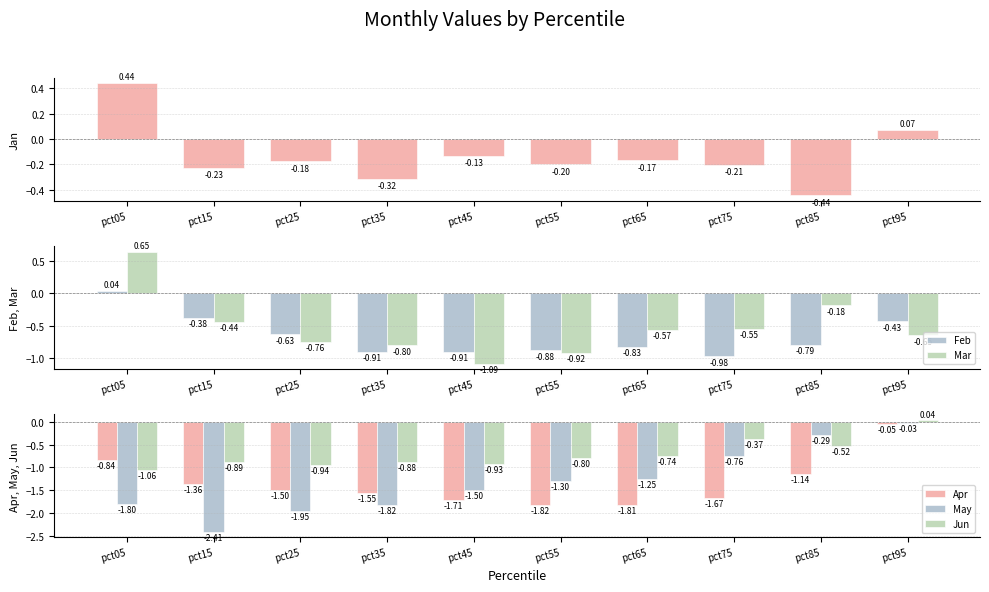

Reading right to left, list all the values displayed in this chart.

Jan: pct95=0.1	pct85=-0.4	pct75=-0.2	pct65=-0.2	pct55=-0.2	pct45=-0.1	pct35=-0.3	pct25=-0.2	pct15=-0.2	pct05=0.4
Feb: pct95=-0.4	pct85=-0.8	pct75=-1.0	pct65=-0.8	pct55=-0.9	pct45=-0.9	pct35=-0.9	pct25=-0.6	pct15=-0.4	pct05=0.0
Mar: pct95=-0.7	pct85=-0.2	pct75=-0.5	pct65=-0.6	pct55=-0.9	pct45=-1.1	pct35=-0.8	pct25=-0.8	pct15=-0.4	pct05=0.6
Apr: pct95=-0.0	pct85=-1.1	pct75=-1.7	pct65=-1.8	pct55=-1.8	pct45=-1.7	pct35=-1.6	pct25=-1.5	pct15=-1.4	pct05=-0.8
May: pct95=-0.0	pct85=-0.3	pct75=-0.8	pct65=-1.3	pct55=-1.3	pct45=-1.5	pct35=-1.8	pct25=-1.9	pct15=-2.4	pct05=-1.8
Jun: pct95=0.0	pct85=-0.5	pct75=-0.4	pct65=-0.7	pct55=-0.8	pct45=-0.9	pct35=-0.9	pct25=-0.9	pct15=-0.9	pct05=-1.1